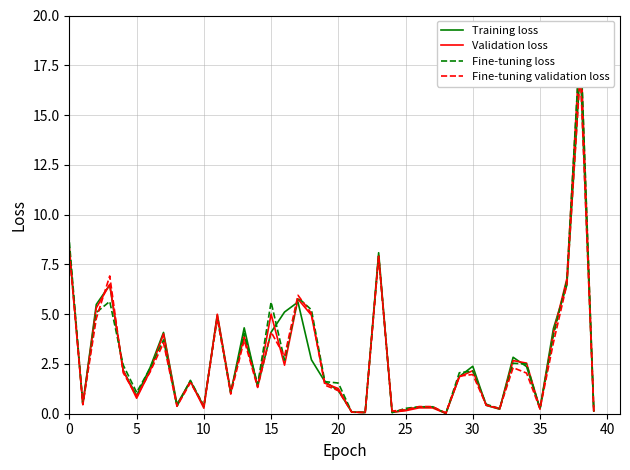

Does the chart display data point markers on the line(s)?

No